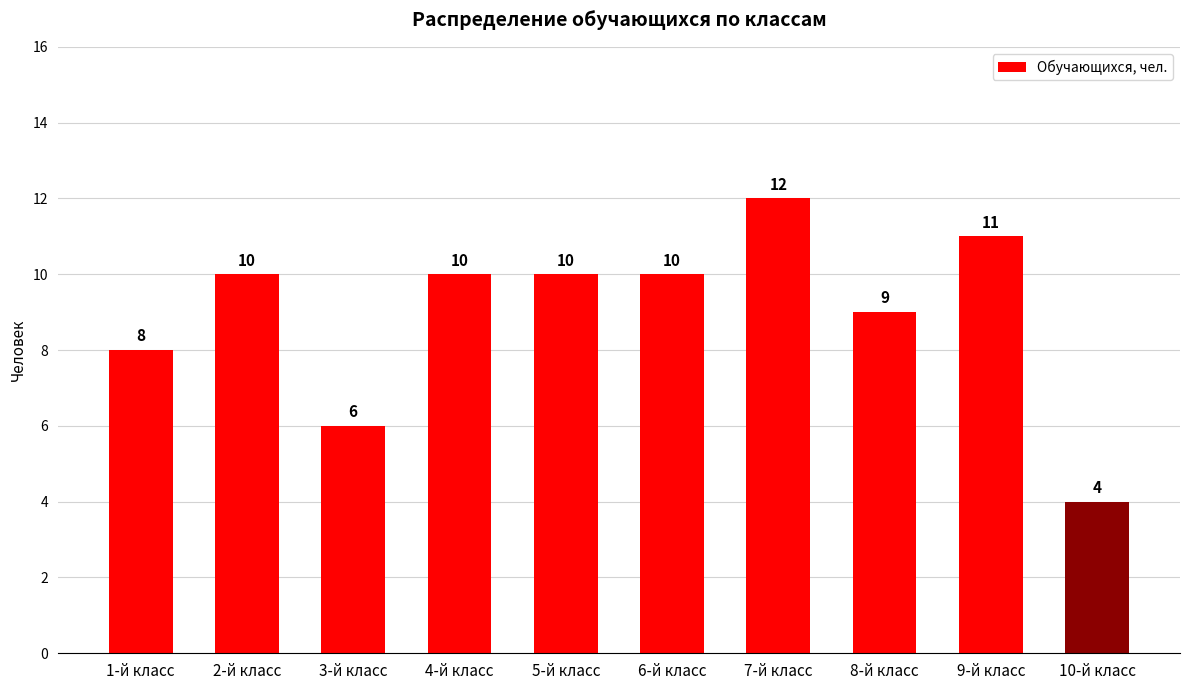

What is the change in value from 1-й класс to 8-й класс?

+1